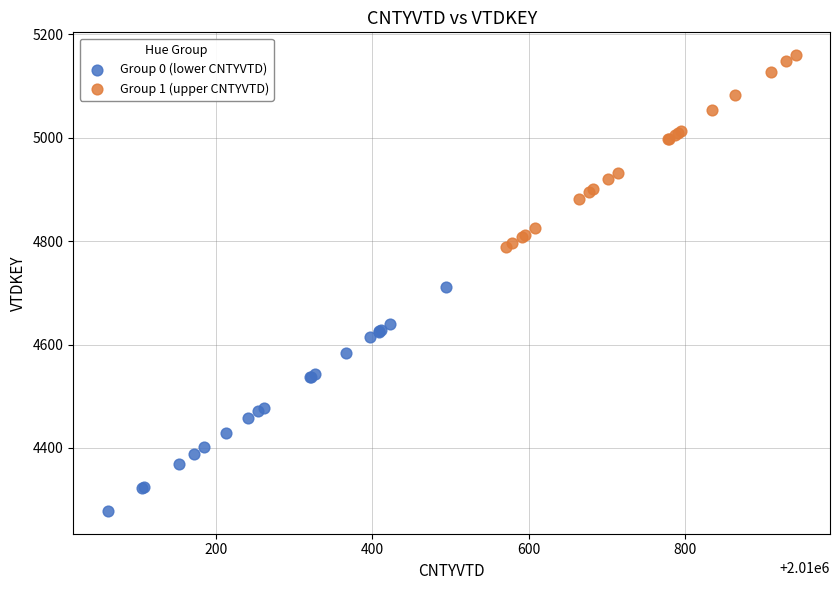

Which series has the largest Y range (max minus min)?

Group 0 (lower CNTYVTD)